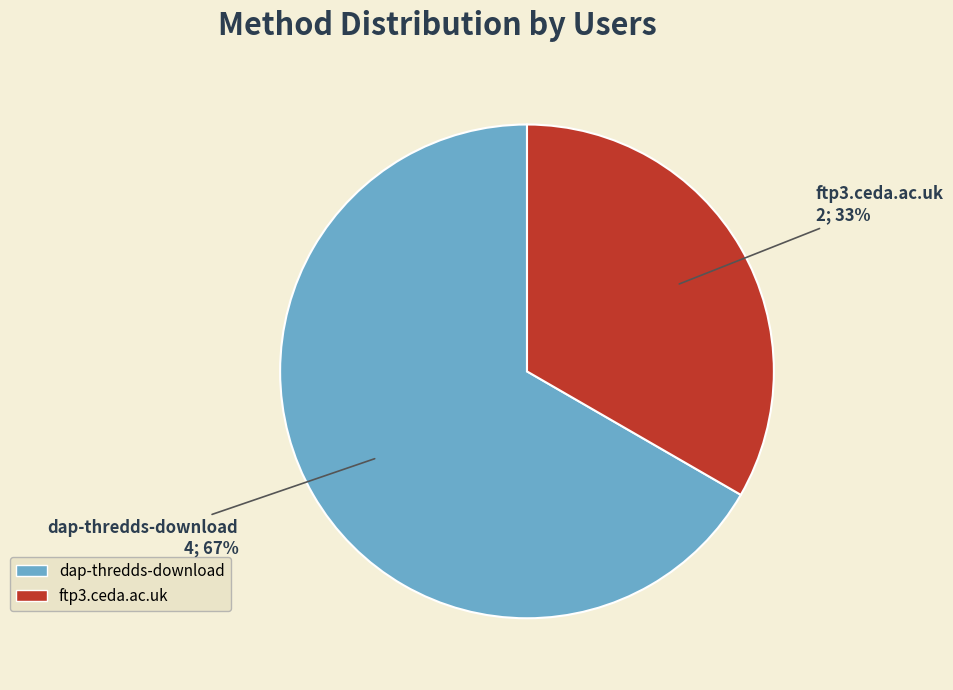

To the nearest percent, what is the combined percentage of ftp3.ceda.ac.uk and dap-thredds-download?

100%